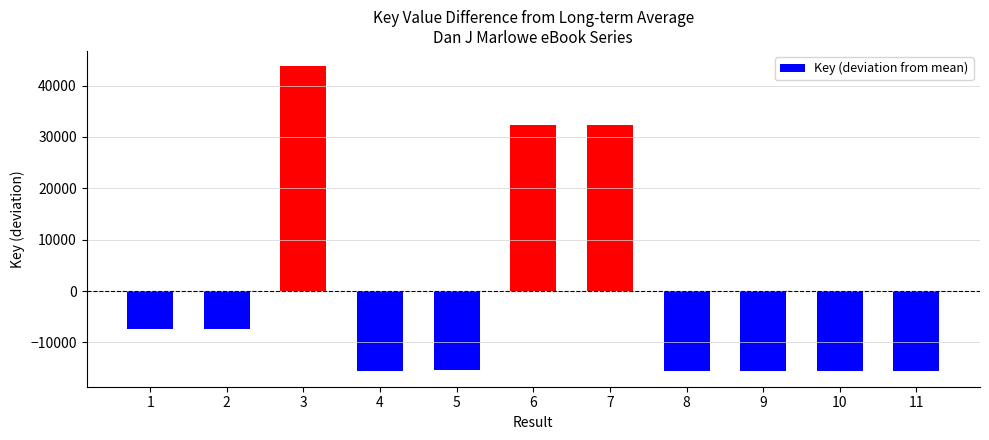

What is the value of the 10th bar from the left?

-15571.5